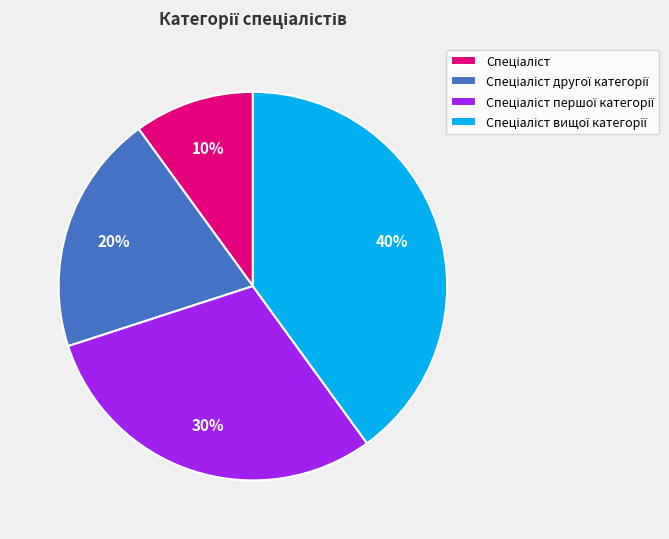

To the nearest percent, what is the average slice percentage?

25%